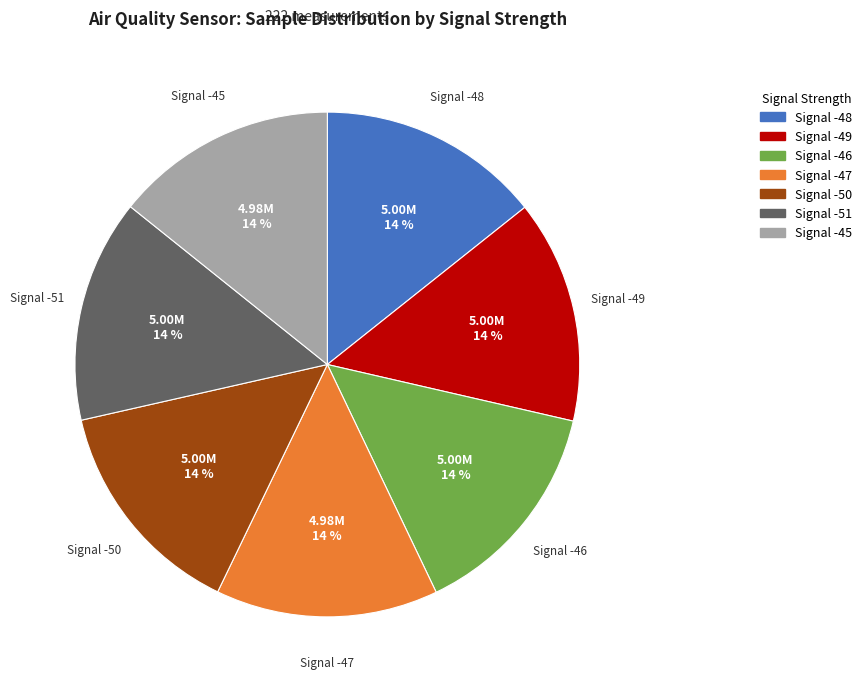

What is the ratio of the value at Signal -47 to the value at Signal -46?

1.0